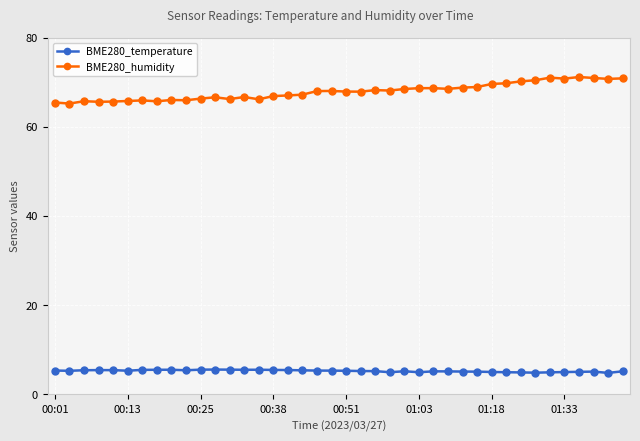

Which series has the largest total across all categories?

BME280_humidity